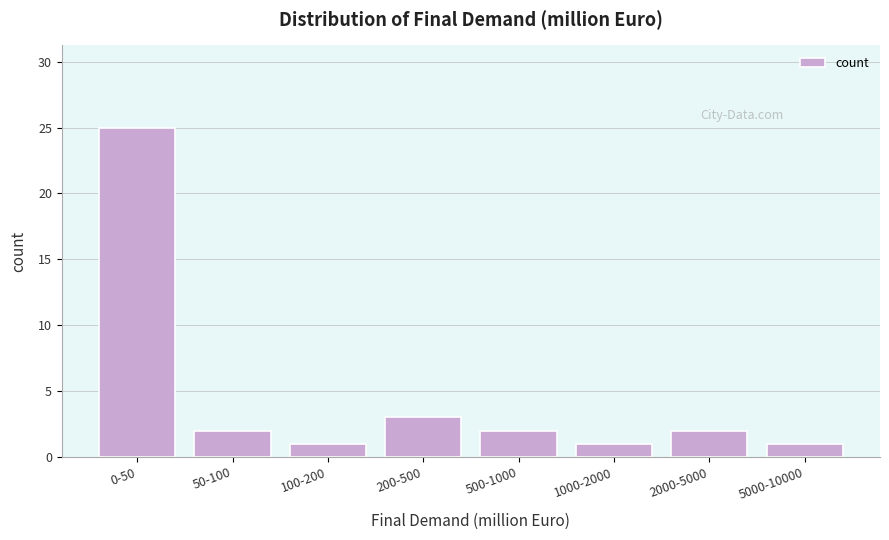

Reading right to left, what are all the values shown in this chart?

5000-10000=1	2000-5000=2	1000-2000=1	500-1000=2	200-500=3	100-200=1	50-100=2	0-50=25